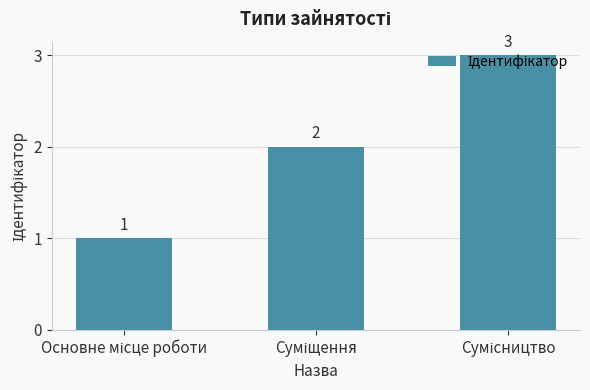

What is the value of the 3rd bar from the left?

3